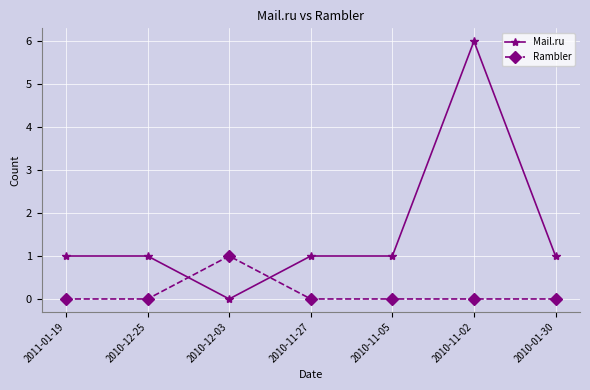

How many times do Mail.ru and Rambler cross each other?

2